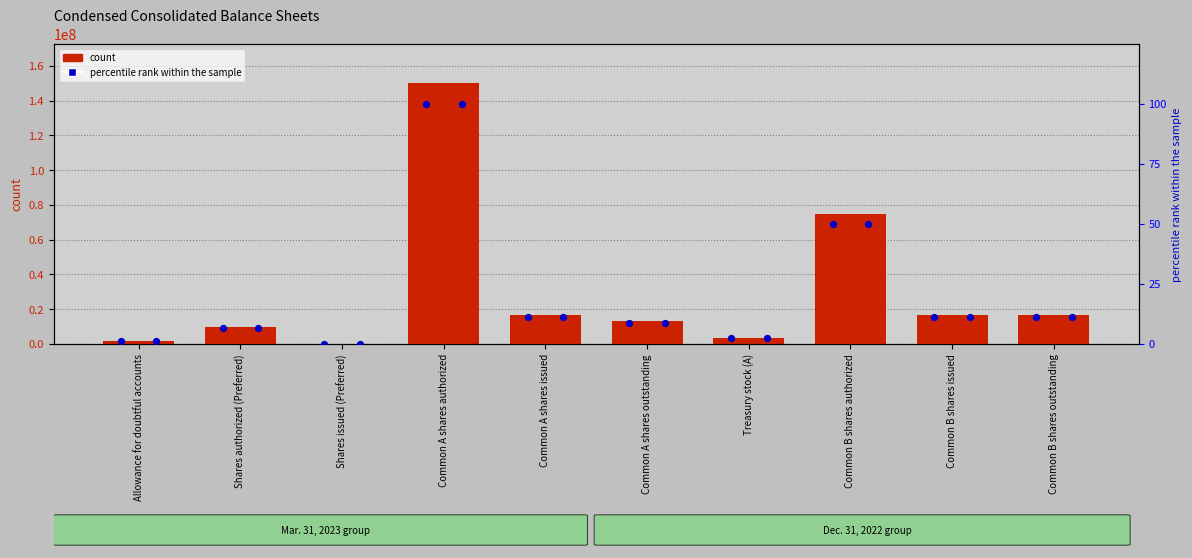

Which series reaches the maximum Y coordinate?

Mar. 31, 2023